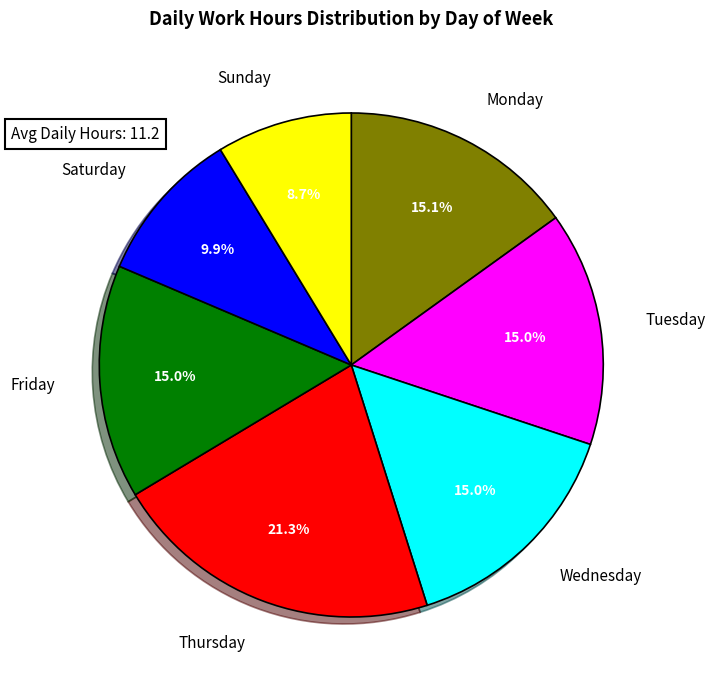

Is Thursday the majority of the pie?

No